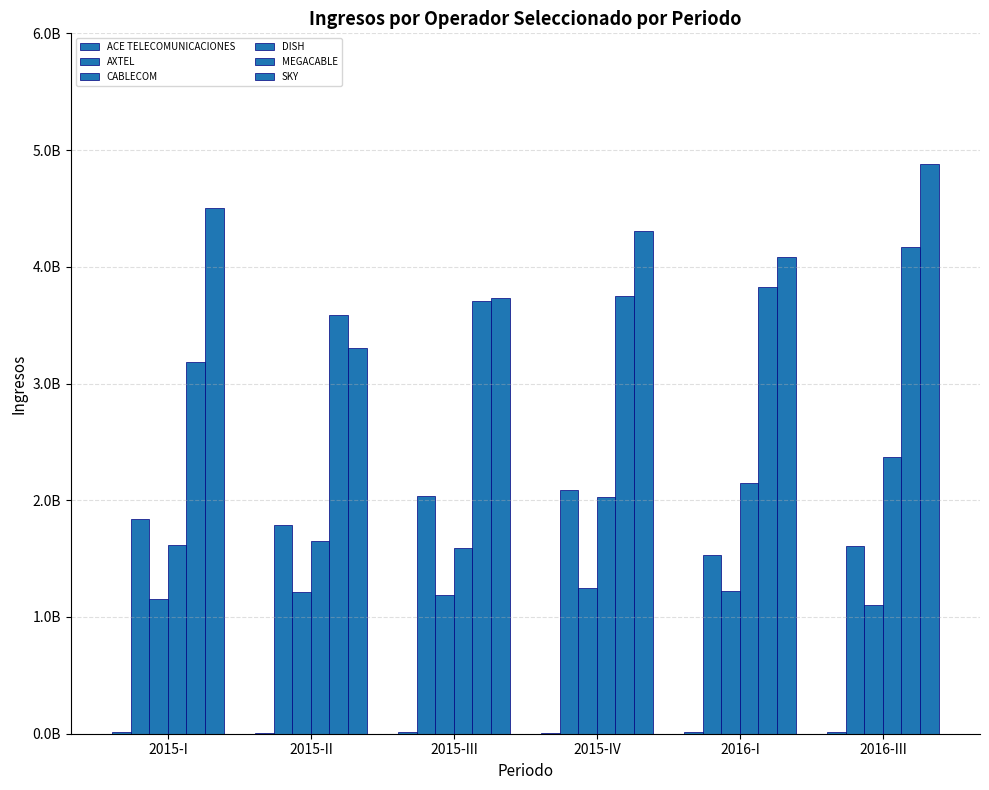

Reading left to right, transcribe all the data shown in this chart.

ACE TELECOMUNICACIONES: 2015-I=10718565	2015-II=10452675	2015-III=10851676	2015-IV=10397173	2016-I=12784208	2016-III=14731833
AXTEL: 2015-I=1843394069	2015-II=1790583040	2015-III=2033804114	2015-IV=2086949018	2016-I=1532025704	2016-III=1603982474
CABLECOM: 2015-I=1156414660	2015-II=1212812665	2015-III=1191549602	2015-IV=1246544890	2016-I=1222313906	2016-III=1102552939
DISH: 2015-I=1619615056	2015-II=1649248017	2015-III=1588284535	2015-IV=2030875338	2016-I=2148394599	2016-III=2373156335
MEGACABLE: 2015-I=3181668893	2015-II=3583111422	2015-III=3707724018	2015-IV=3750415654	2016-I=3824851834	2016-III=4169939606
SKY: 2015-I=4499799353	2015-II=3306051666	2015-III=3735072292	2015-IV=4308852575	2016-I=4087993656	2016-III=4881672212